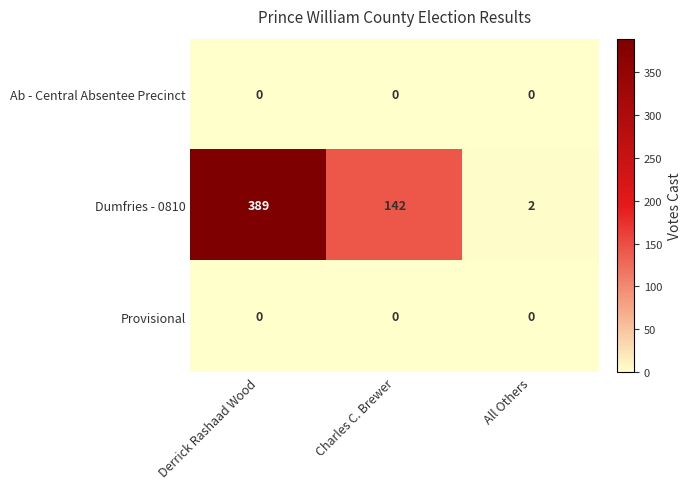

At which category is the sum across all series the highest?

Derrick Rashaad Wood